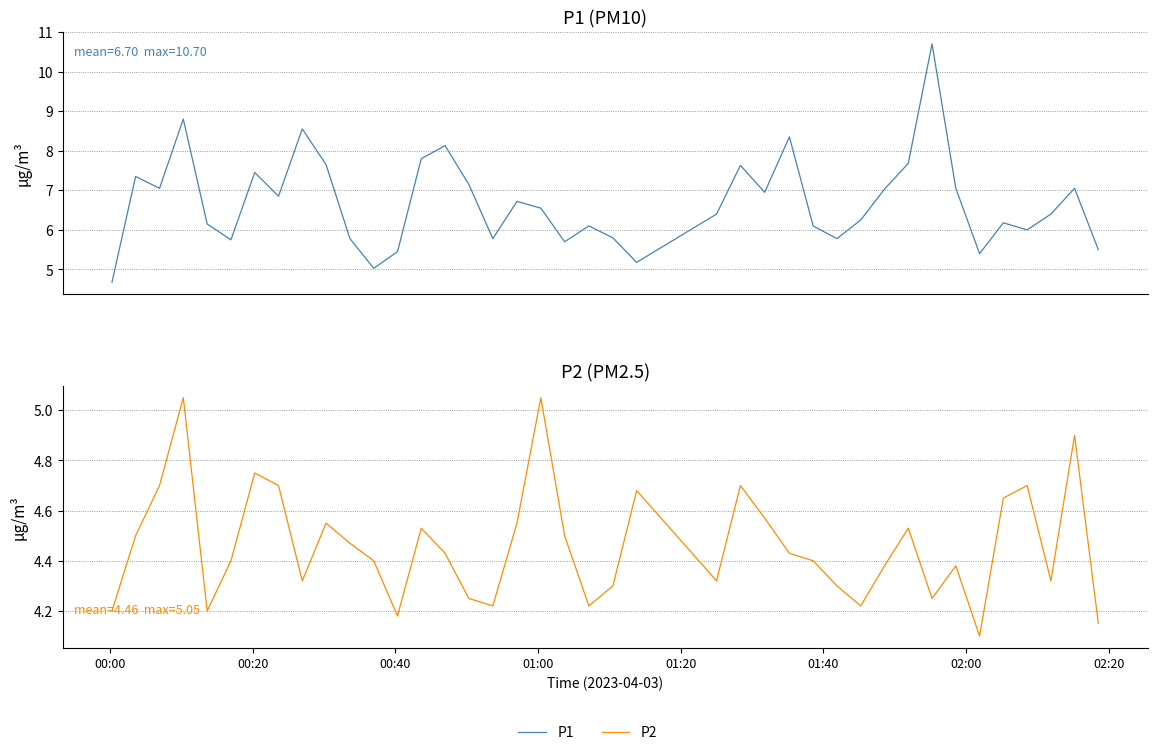

How many interior local peaks does the P2 series have?

11